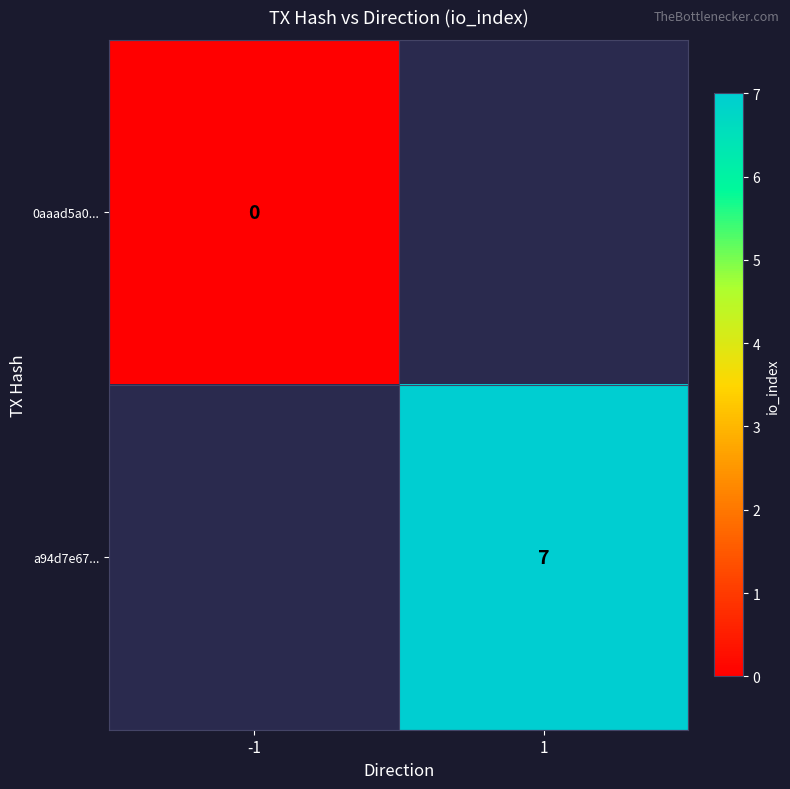

Which has a higher value, -1 or 1?

1